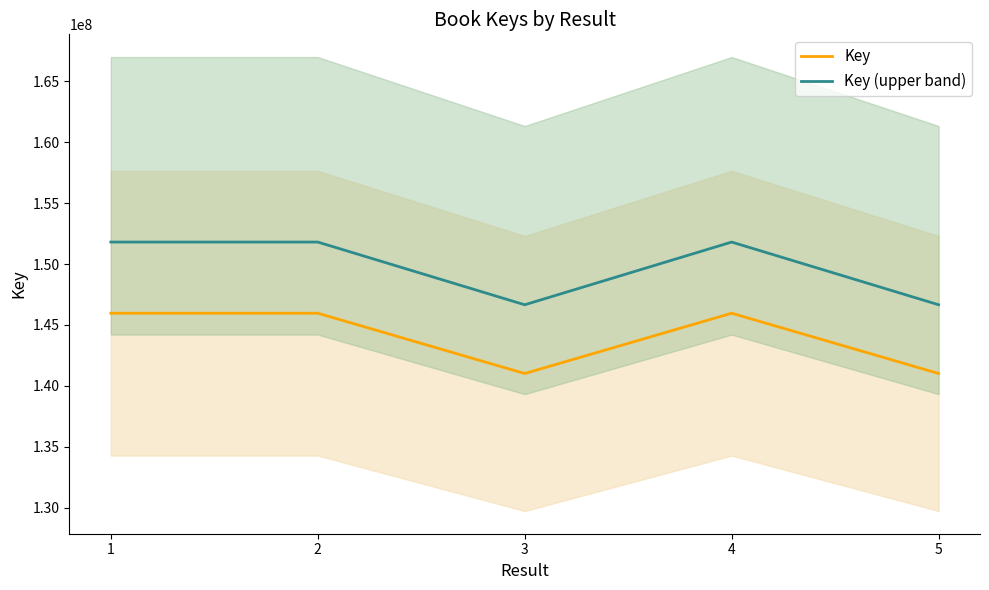

How many values in the Key series are below 145963818?

2